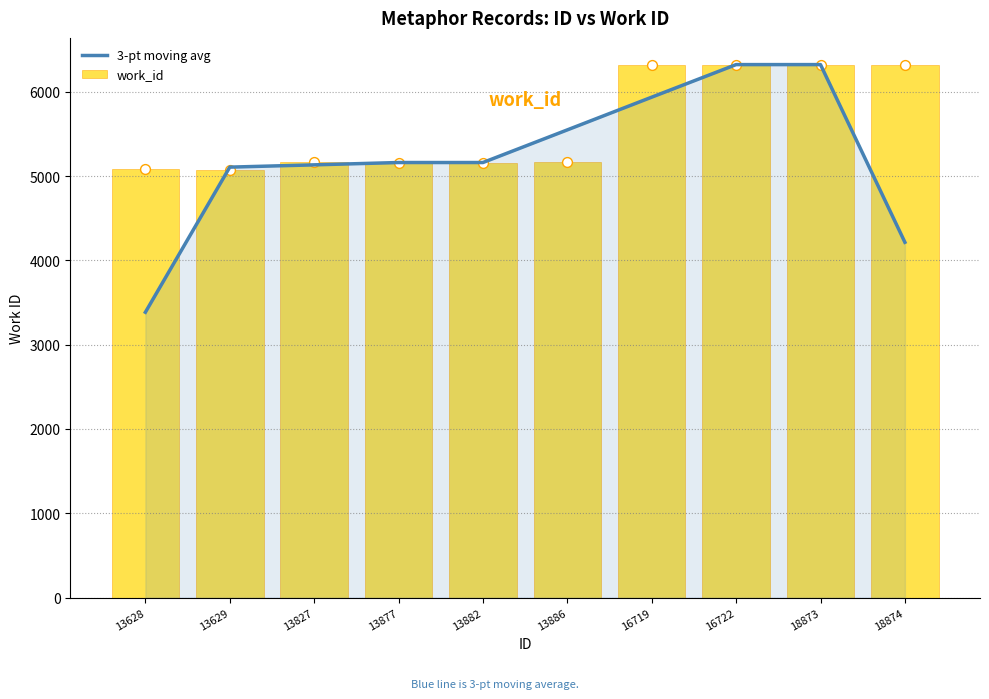

Which series reaches the minimum Y coordinate?

3-pt moving avg